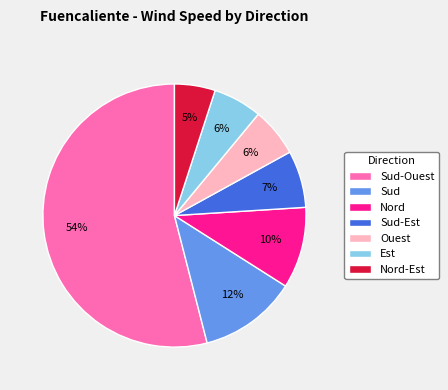

Does any single category account for the majority?

Yes